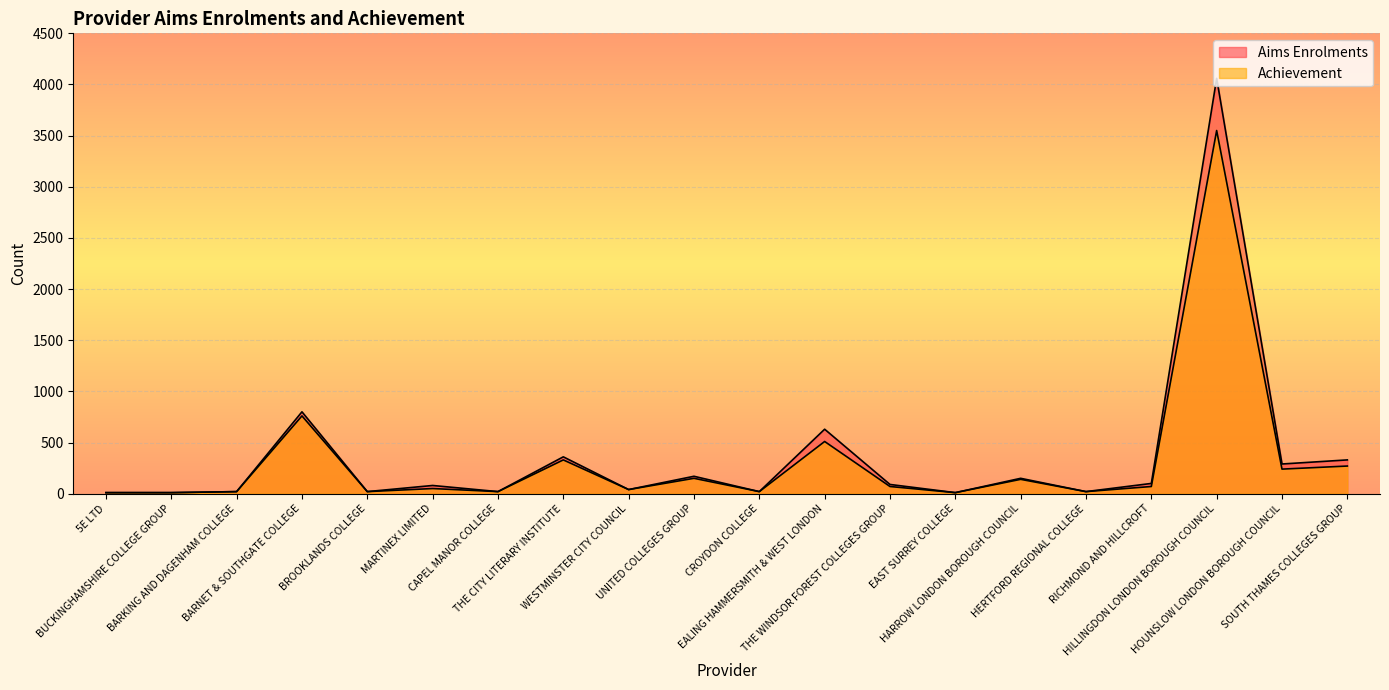

True or false: Aims Enrolments has a value of 80 at MARTINEX LIMITED.

True